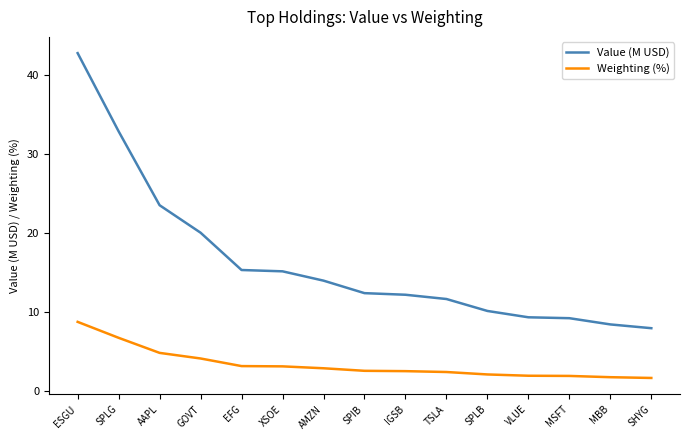

At which label is Value (M USD) closest to 25?

AAPL